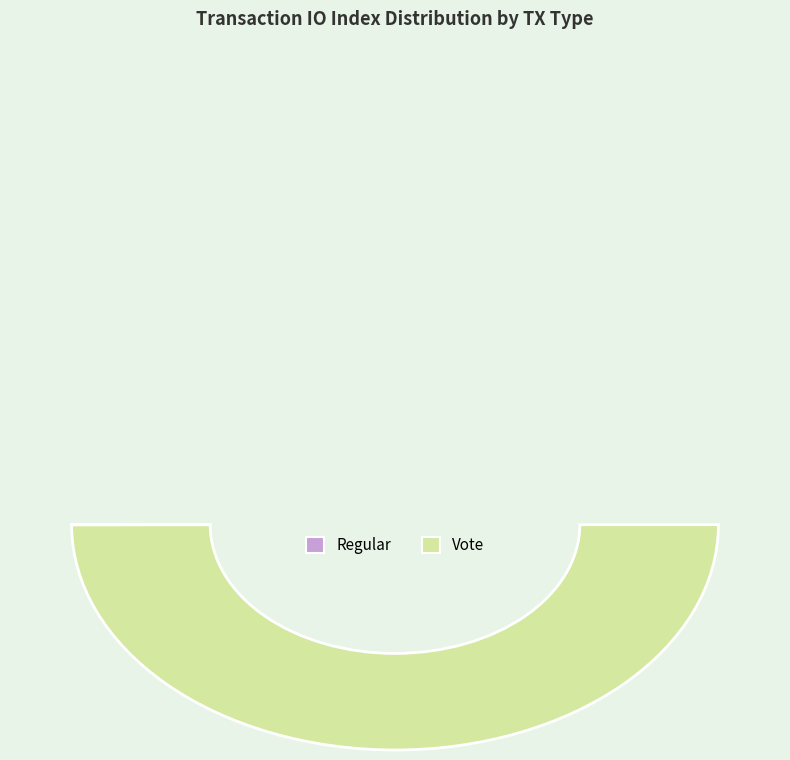

Is there a majority slice in this chart?

Yes